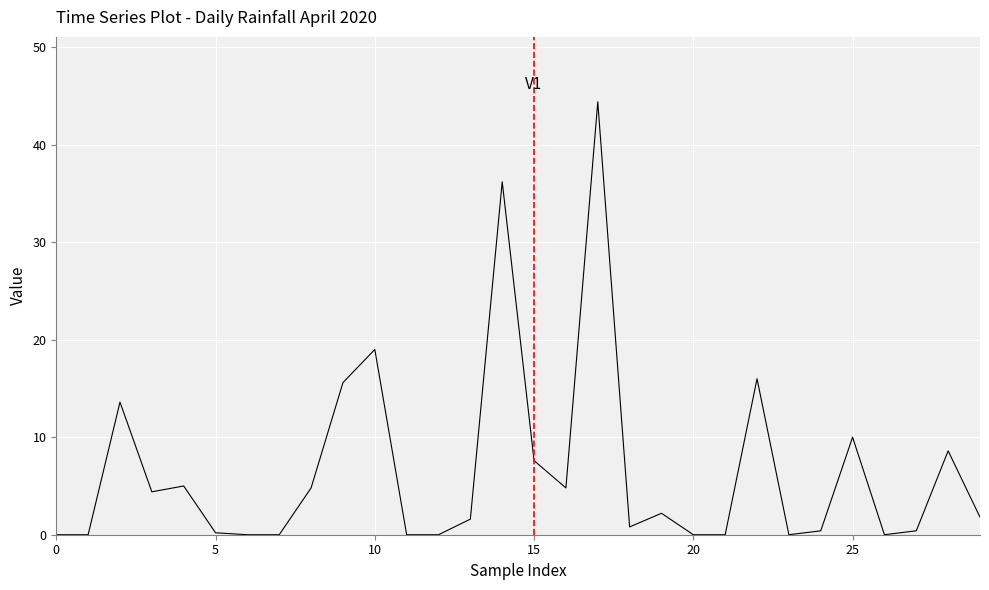

What is the difference between the maximum and minimum values?

44.4